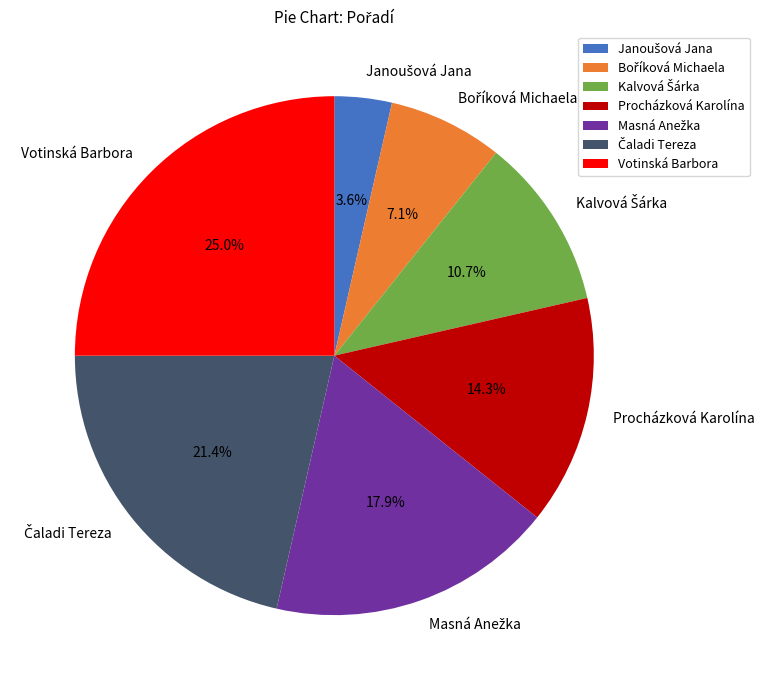

Is there a majority slice in this chart?

No